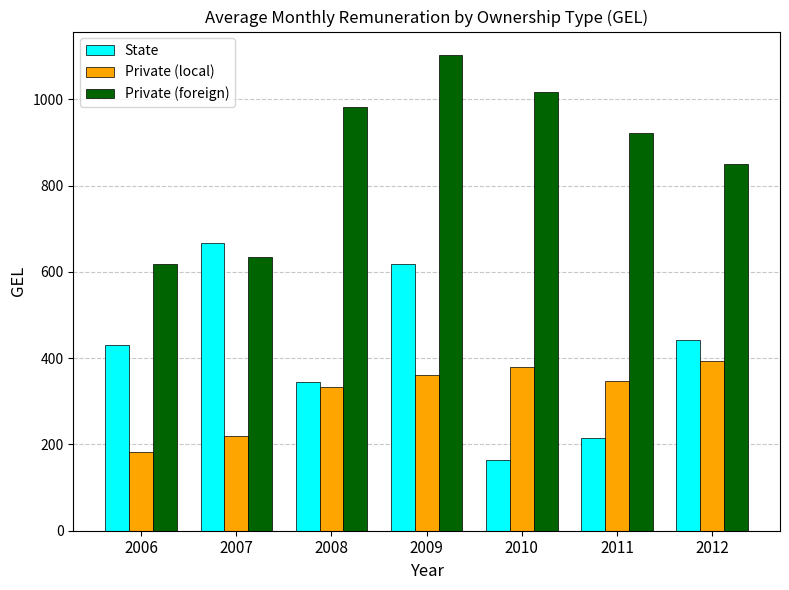

How many groups of bars are there?

7